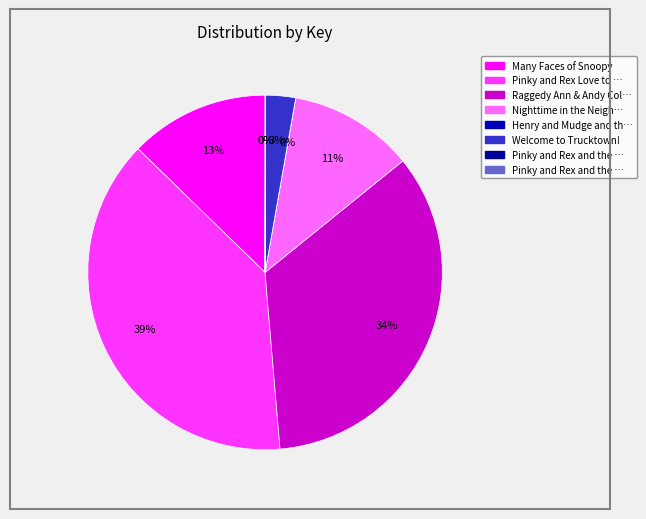

To the nearest percent, what is the difference between the largest and smallest slice percentages?

39%